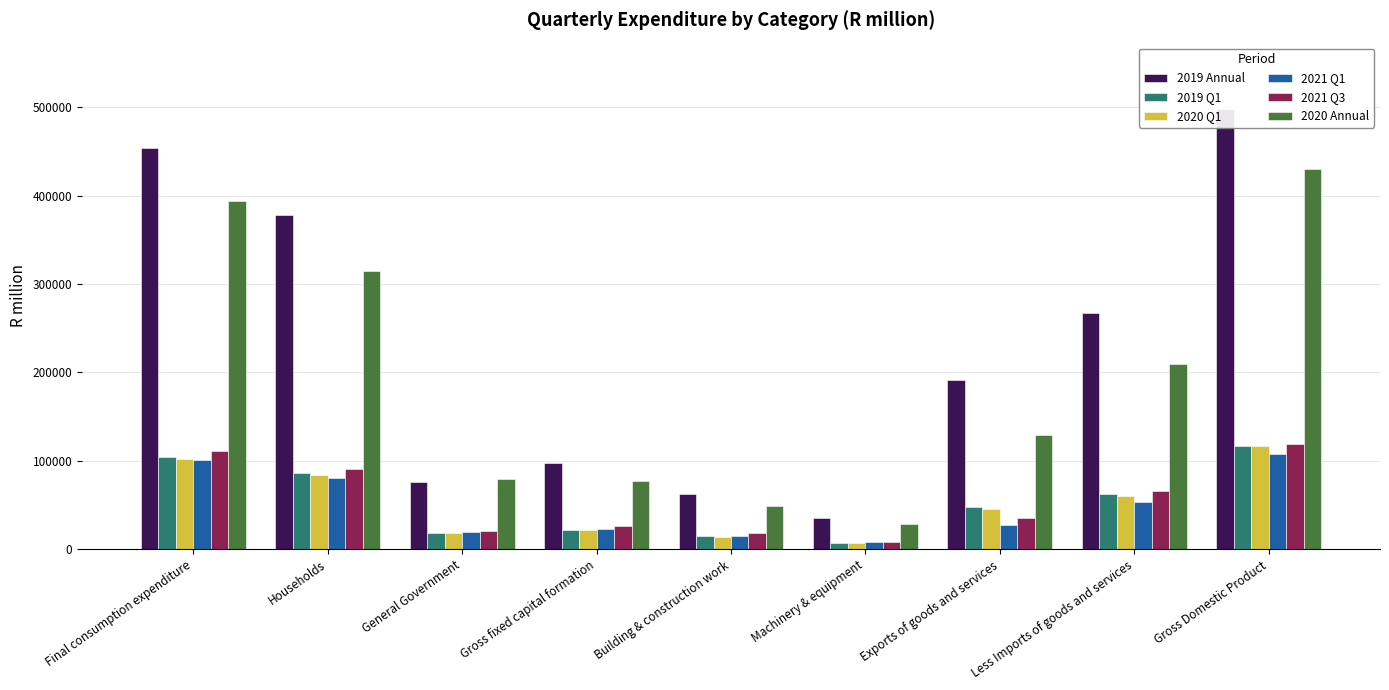

What is the label of the 6th bar from the left?

Machinery & equipment